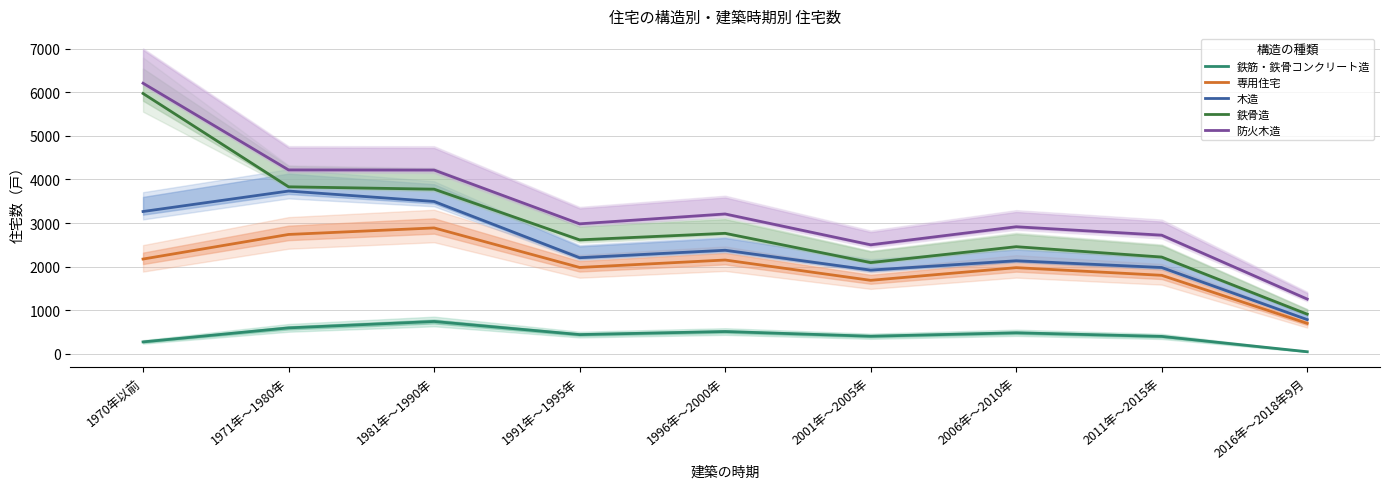

Reading left to right, what are all the values shown in this chart?

鉄筋・鉄骨コンクリート造: 270.0	592.0	739.0	438.0	508.0	400.0	479.0	396.0	44.0
専用住宅: 2172.8	2737.5	2887.7	1979.7	2150.5	1684.0	1975.3	1799.2	695.4
木造: 3264.7	3734.6	3495.1	2203.6	2375.1	1919.5	2133.8	1978.6	782.1
鉄骨造: 5975.2	3831.9	3777.7	2613.6	2763.6	2091.7	2456.8	2218.7	906.6
防火木造: 6211.3	4220.0	4217.1	2981.8	3208.2	2500.2	2914.5	2721.4	1253.6